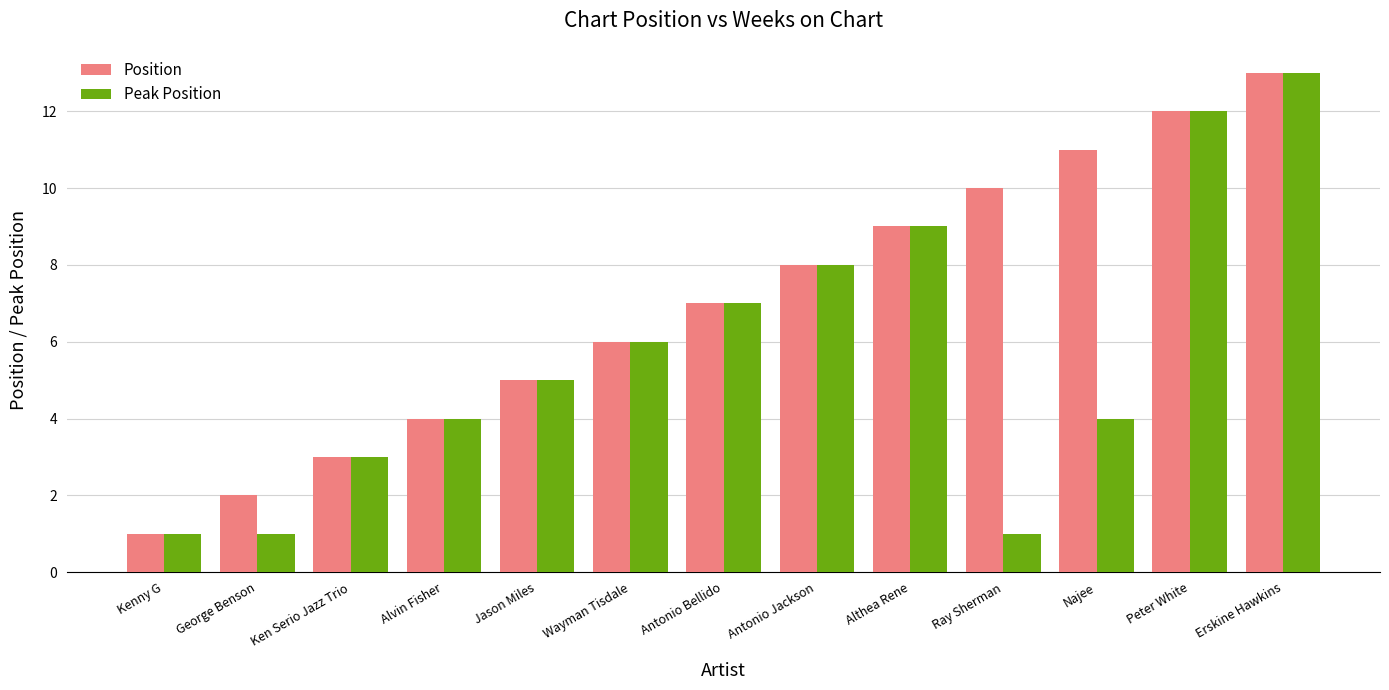

Which category has the highest value in the Position series?

Erskine Hawkins